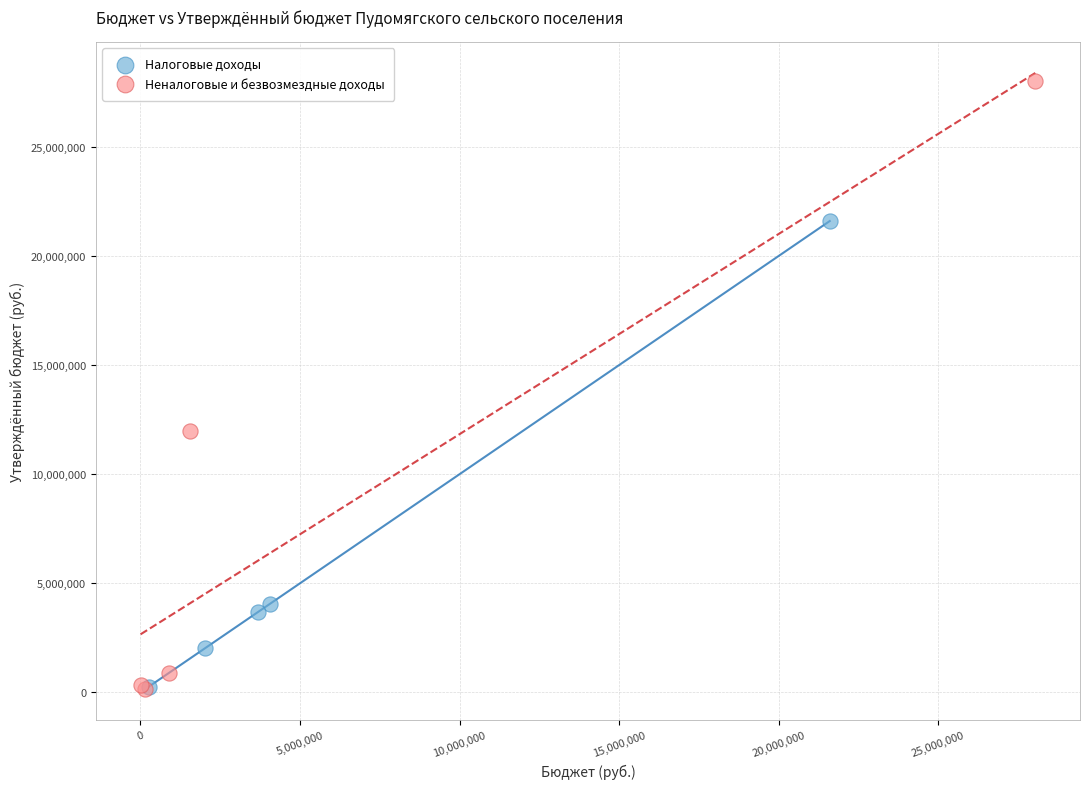

What are all the series names shown in the legend?

Налоговые доходы, Неналоговые и безвозмездные доходы